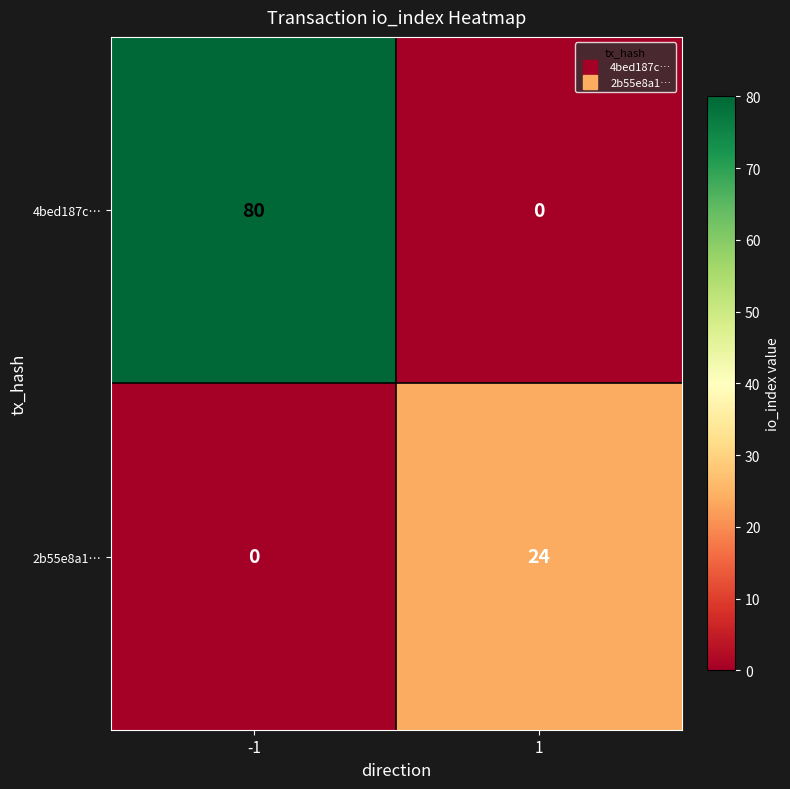

Rank the series by their maximum value, from highest to lowest.

4bed187c…, 2b55e8a1…